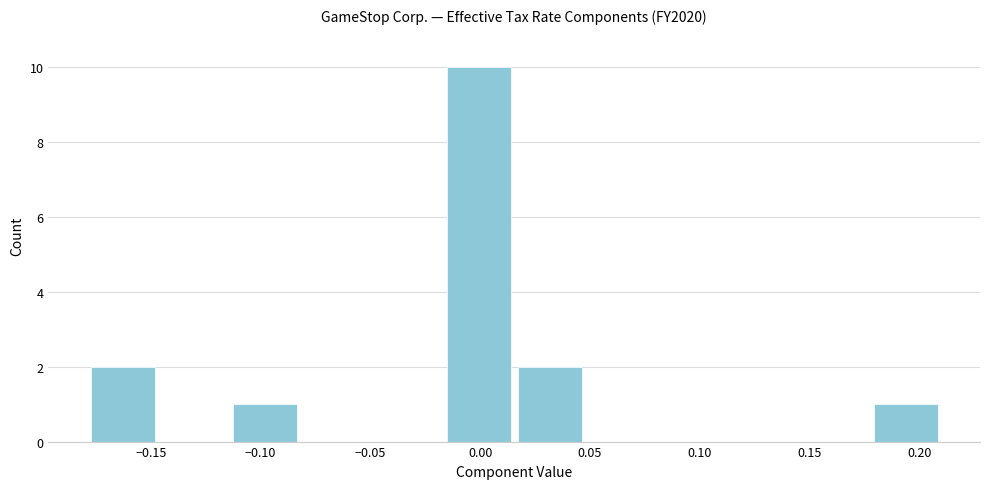

Reading left to right, transcribe this chart: for each bar, give the range it covers on the x-axis and its height. Neither the bar edges nor the heights are printed on the chart, so give them approximately, as read against the axes.

-0.180 to -0.145: 2
-0.145 to -0.115: 0
-0.115 to -0.080: 1
-0.080 to -0.050: 0
-0.050 to -0.015: 0
-0.015 to 0.015: 10
0.015 to 0.050: 2
0.050 to 0.080: 0
0.080 to 0.115: 0
0.115 to 0.145: 0
0.145 to 0.180: 0
0.180 to 0.210: 1